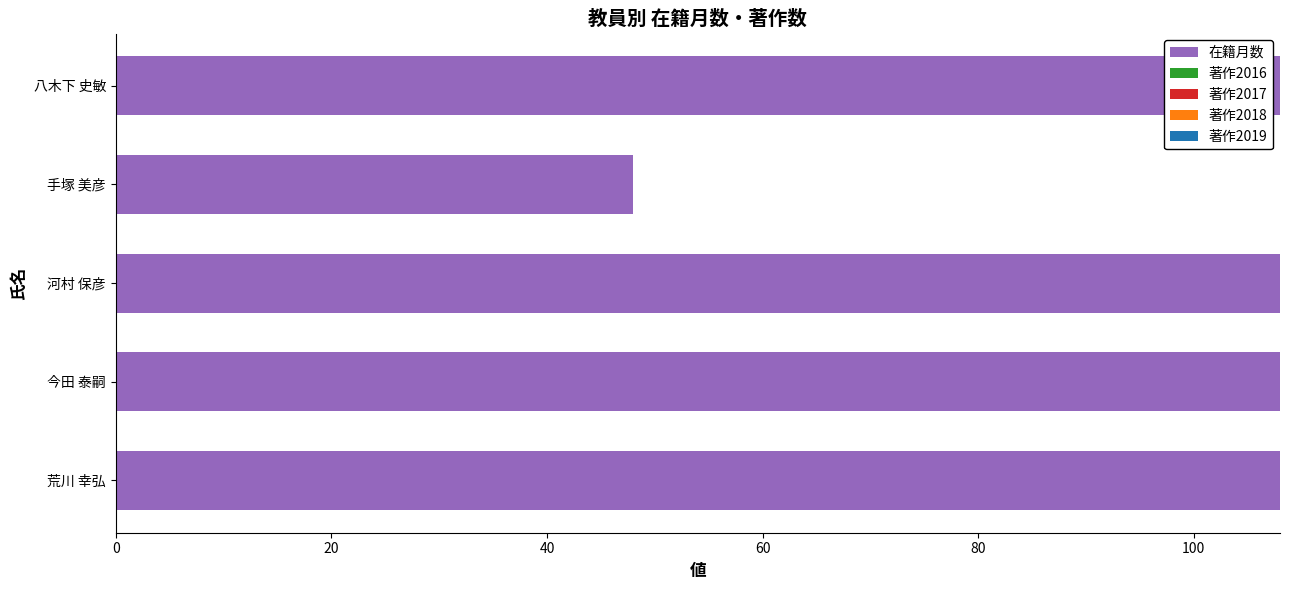

Reading top to bottom, what are all the values shown in this chart?

108	48	108	108	108